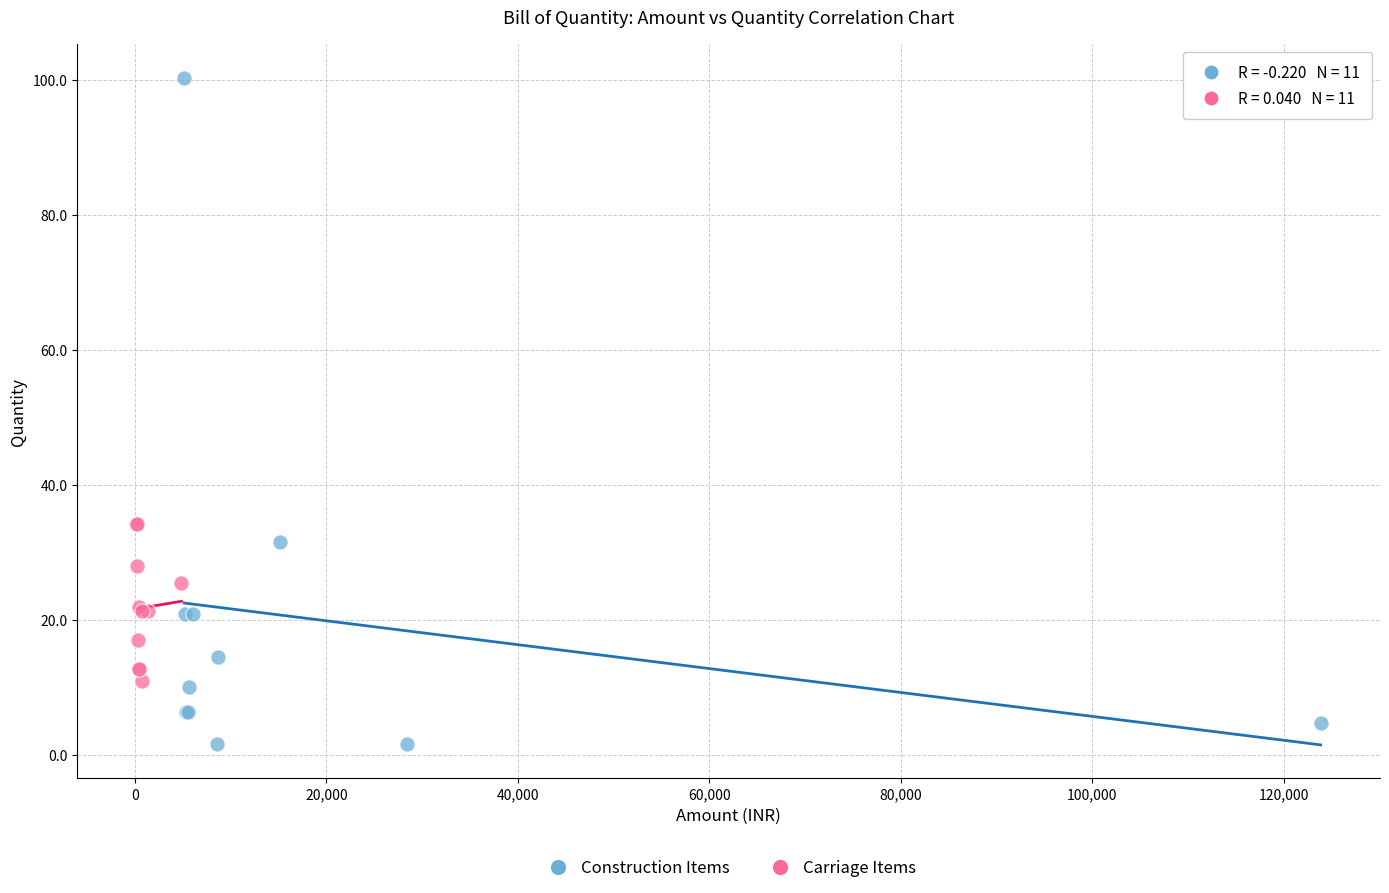

Which series has the largest Y range (max minus min)?

Construction Items